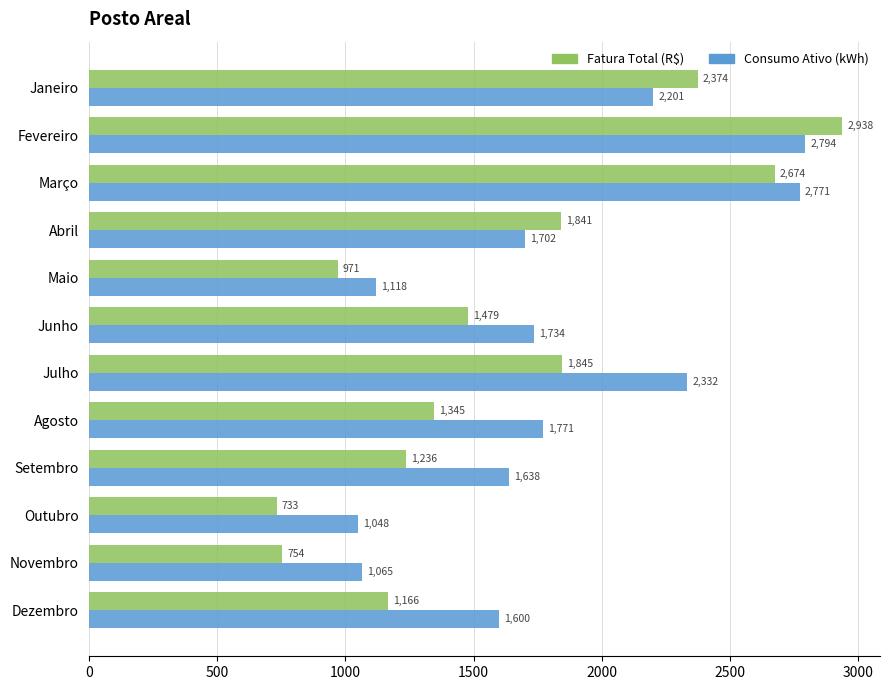

Rank the series by their average value, from highest to lowest.

Consumo Ativo (kWh), Fatura Total (R$)